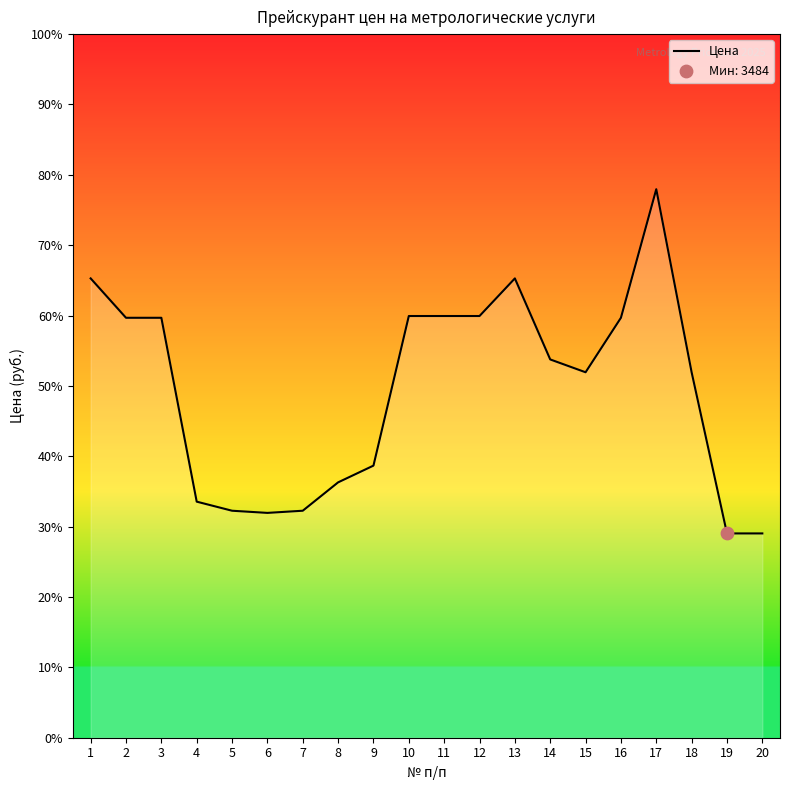

What is the ratio of the value at 14 to the value at 8?

1.5